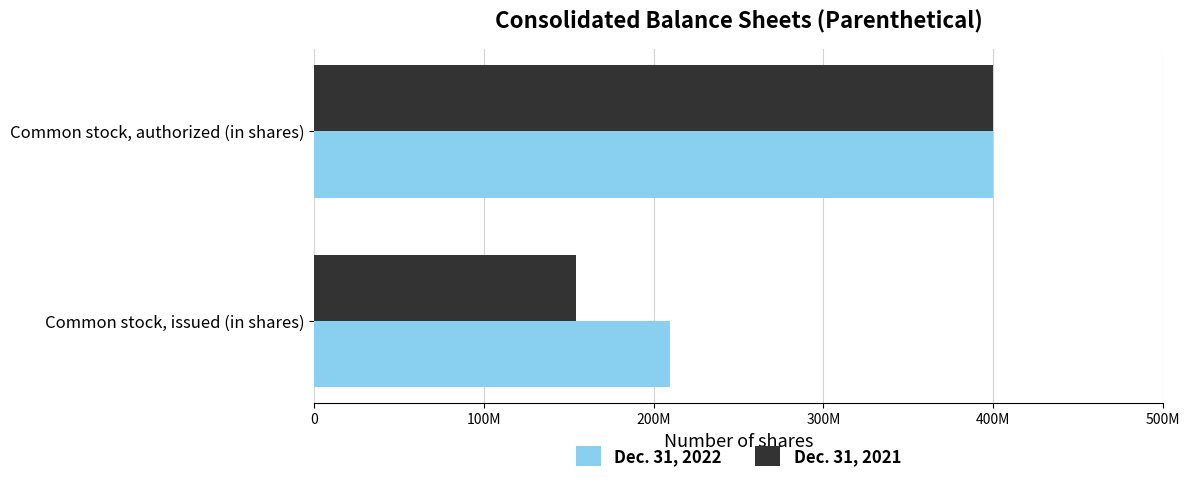

What are all the series names shown in the legend?

Dec. 31, 2022, Dec. 31, 2021